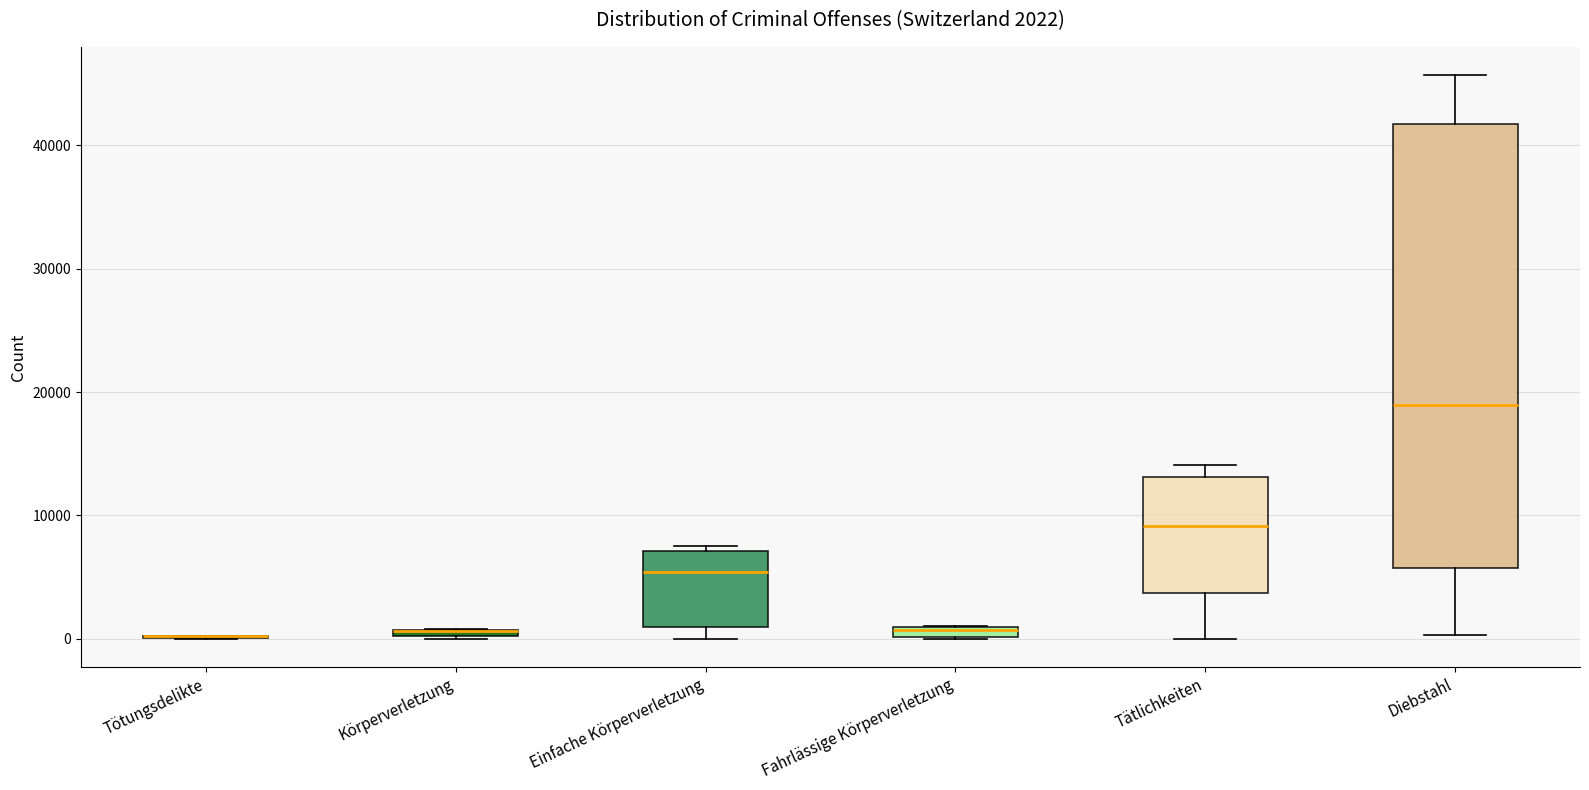

Which box is the tallest, from its lower edge to its upper edge?

Diebstahl